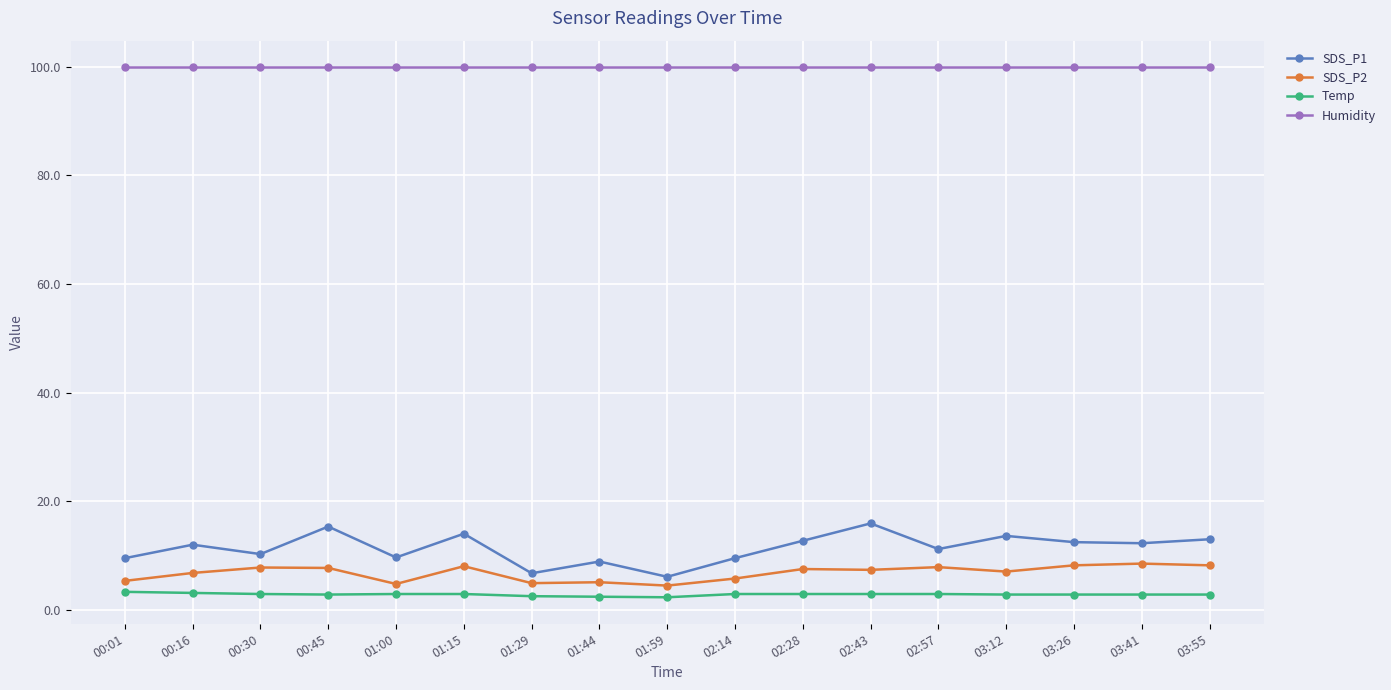

What is the spread (max minus min) of values at 00:30?

97.0